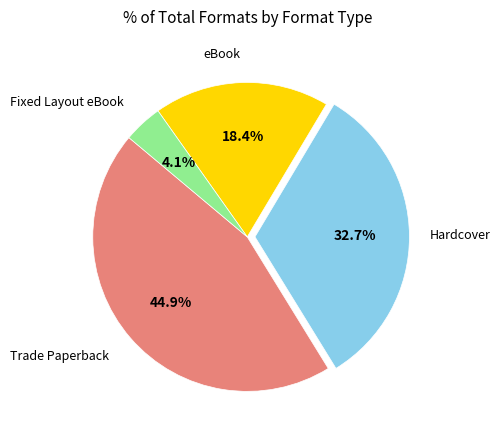

Does any single category account for the majority?

No